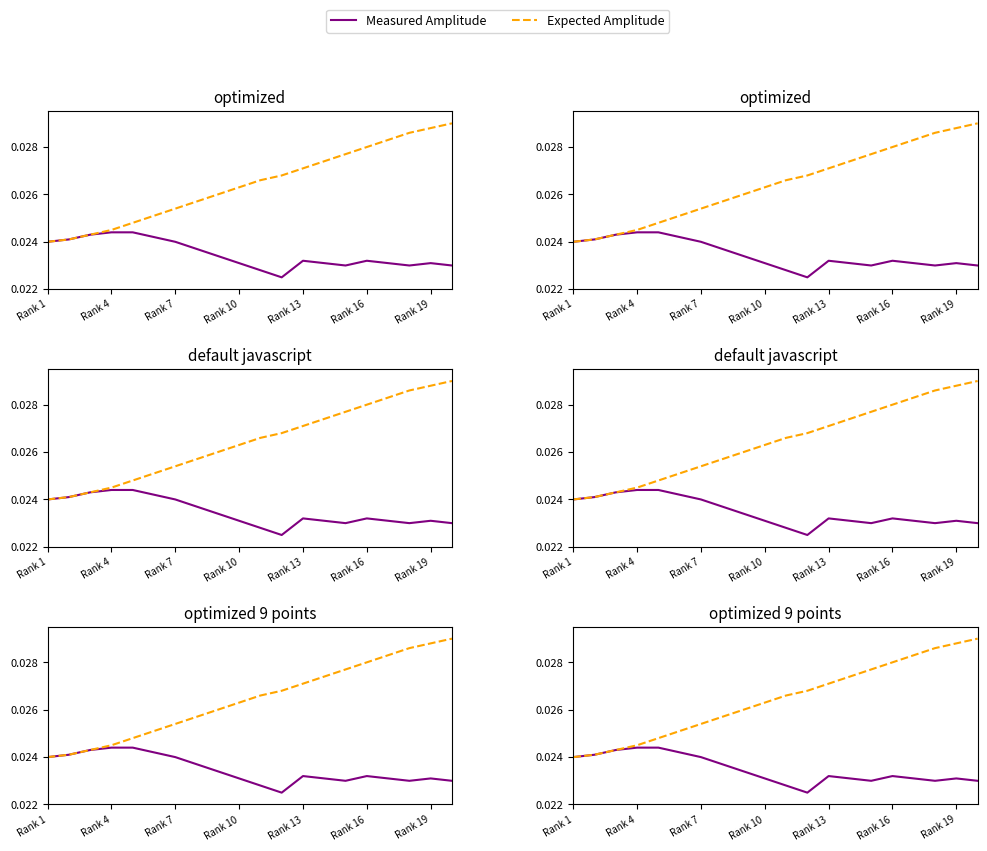

What are all the series names shown in the legend?

Measured Amplitude, Expected Amplitude